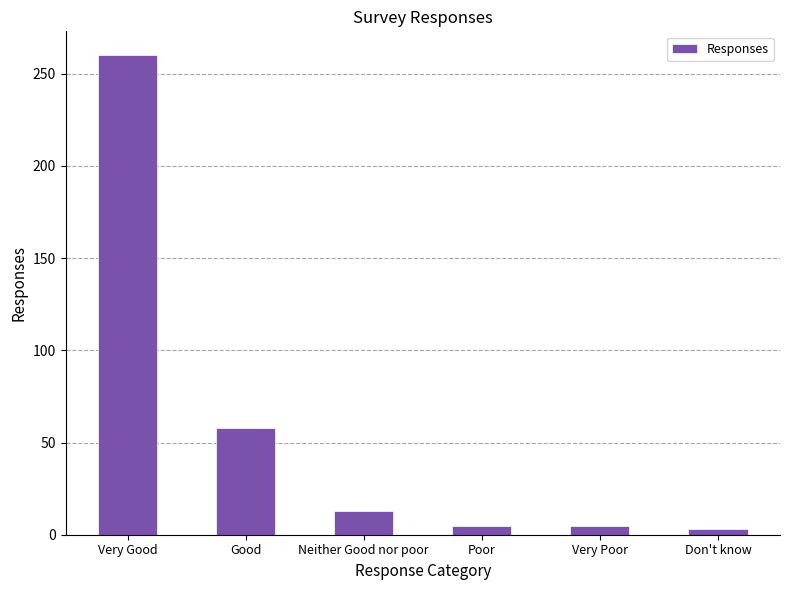

What is the label of the 3rd bar from the left?

Neither Good nor poor